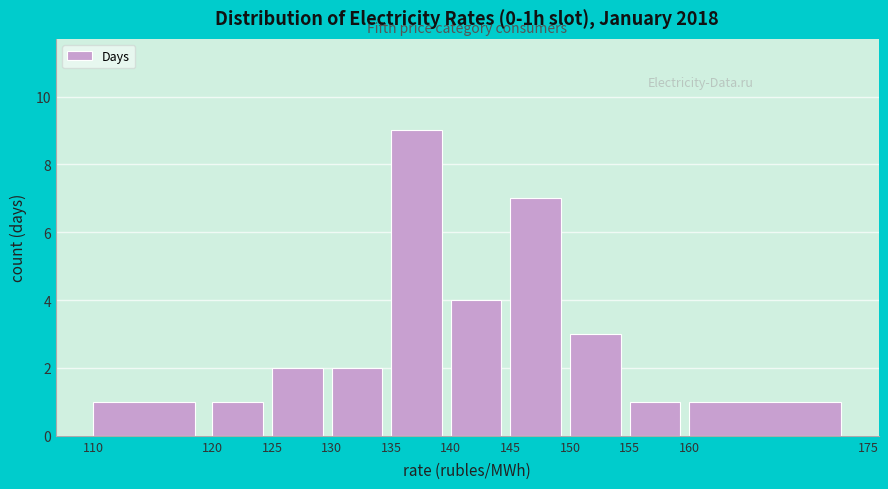

Reading left to right, list every bar in this chart as the range it spans on the x-axis followed by its height. The values are not printed on the chart, so give them approximately, as read against the axis.

110 to 120: 1
120 to 125: 1
125 to 130: 2
130 to 135: 2
135 to 140: 9
140 to 145: 4
145 to 150: 7
150 to 155: 3
155 to 160: 1
160 to 175: 1